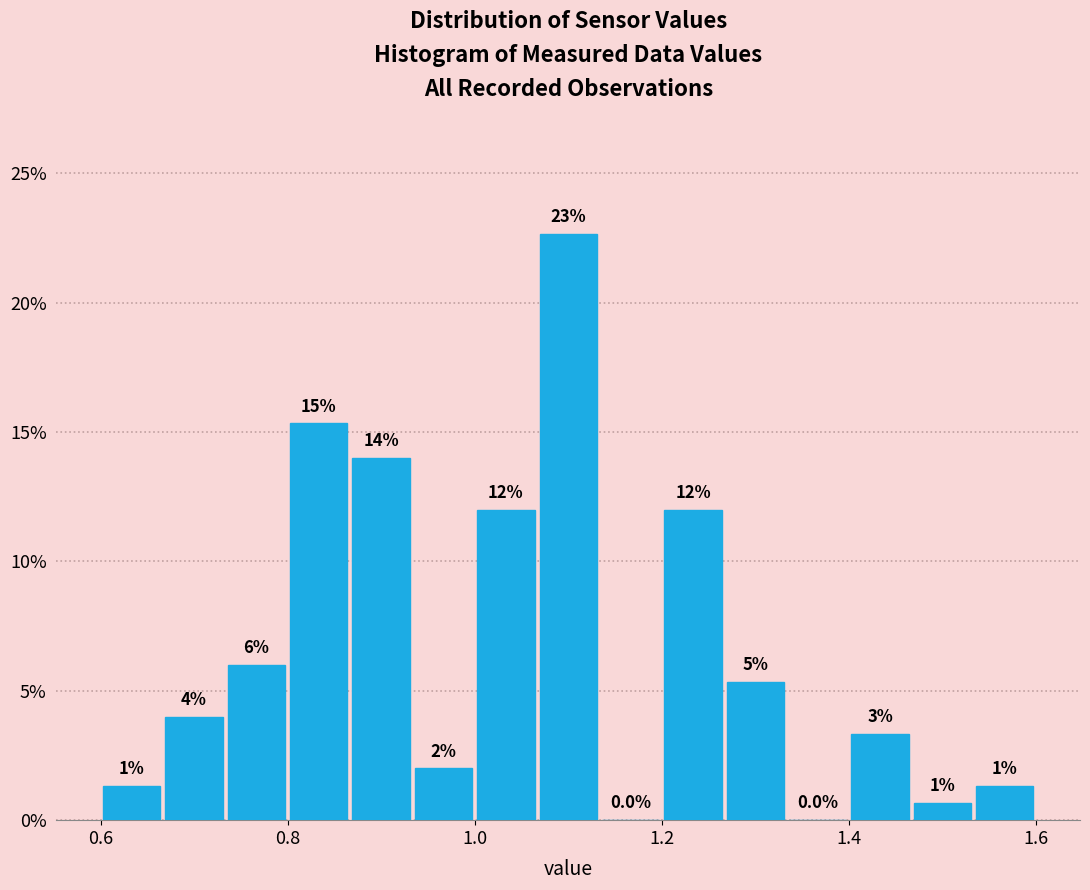

Around what value on the x-axis is the tallest bar? Give the approximate position of its centre, as read against the axis.

1.10